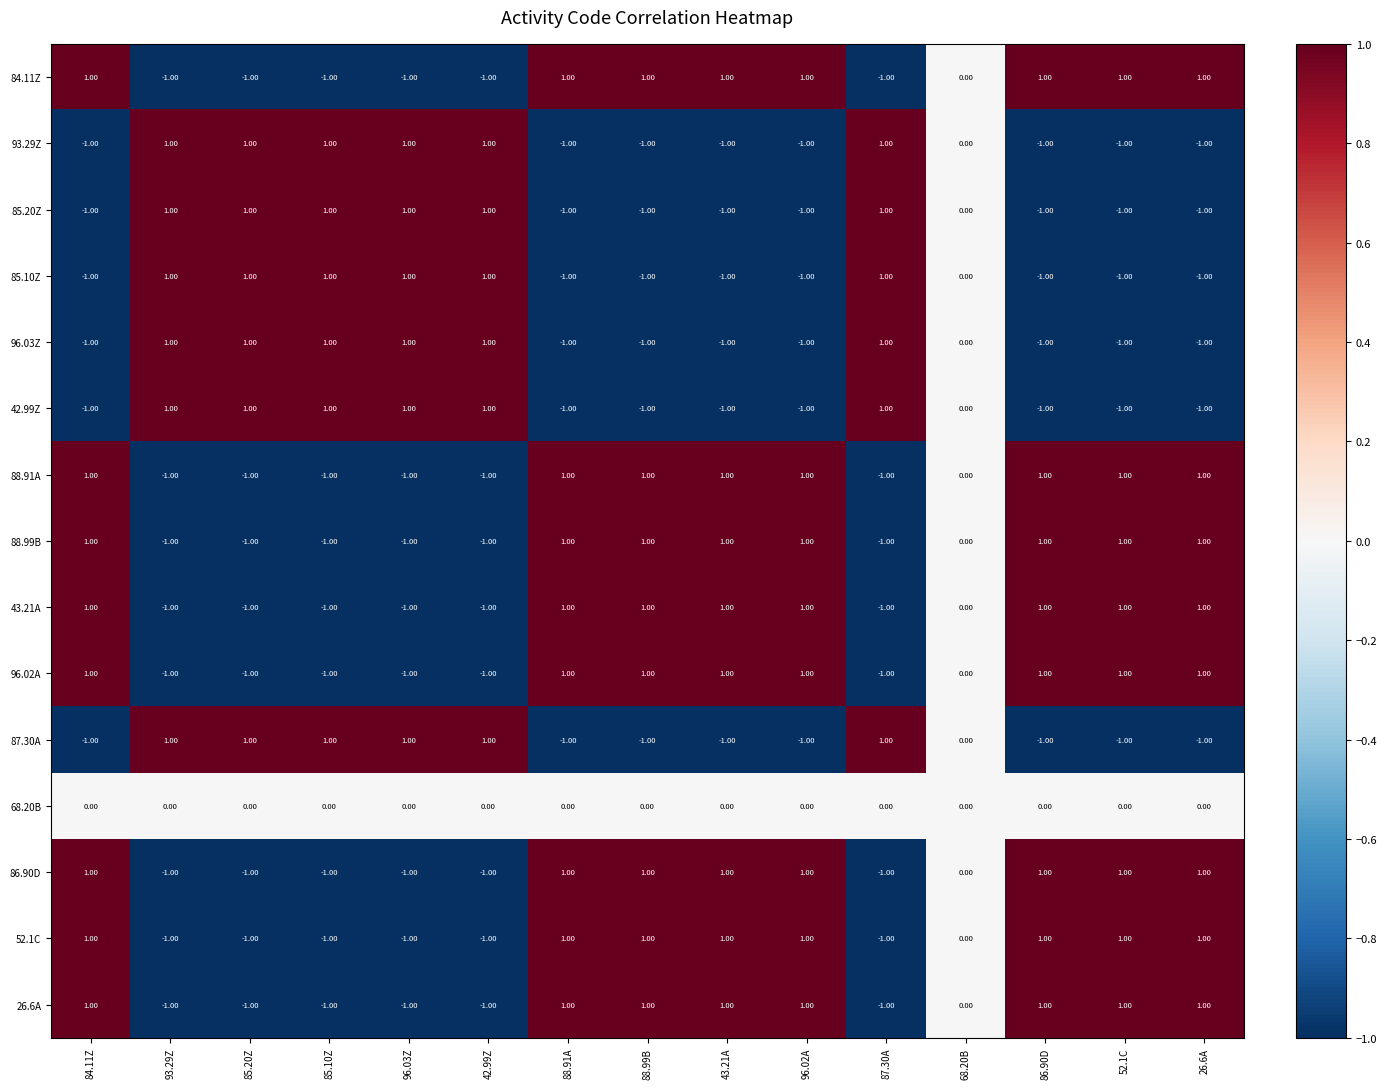

Is the value of 88.99B at 96.02A greater than the value of 85.20Z at 86.90D?

Yes